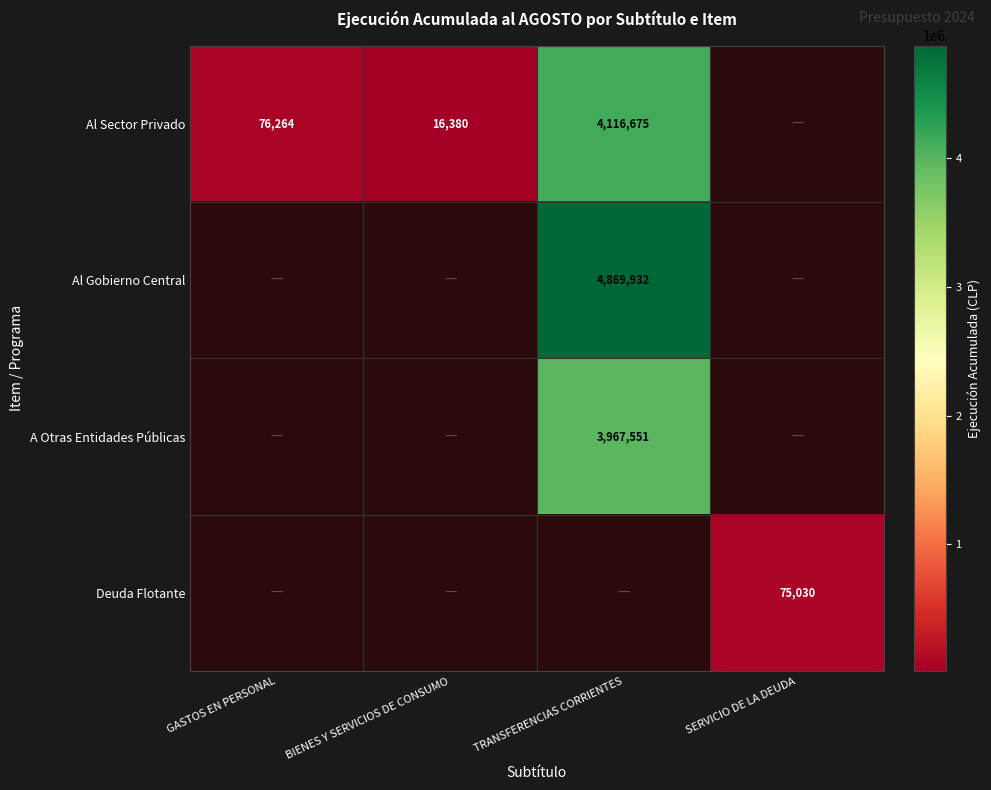

Which label corresponds to the smallest value in the chart?

BIENES Y SERVICIOS DE CONSUMO